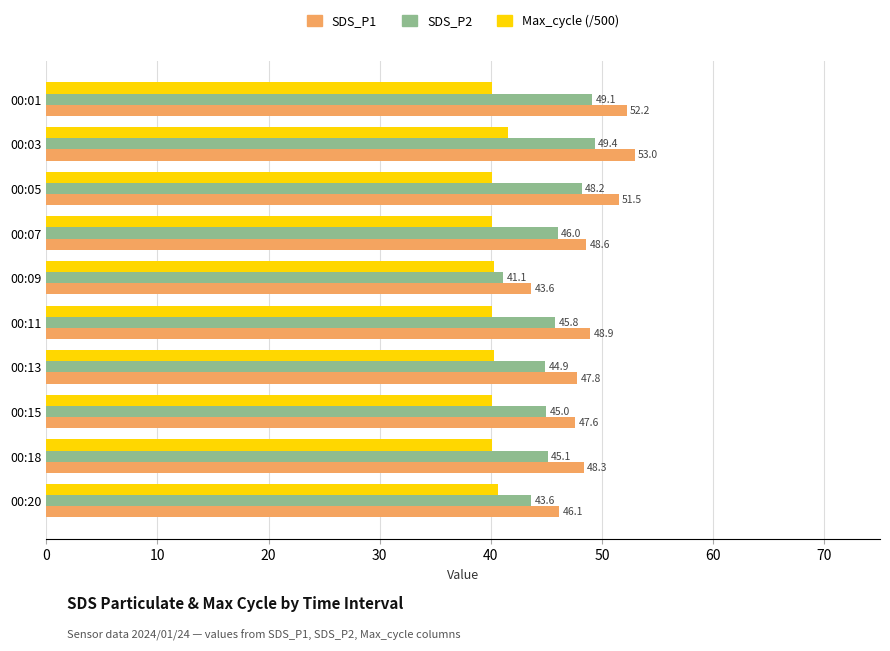

What value does the SDS_P2 series have at 00:18?

45.1